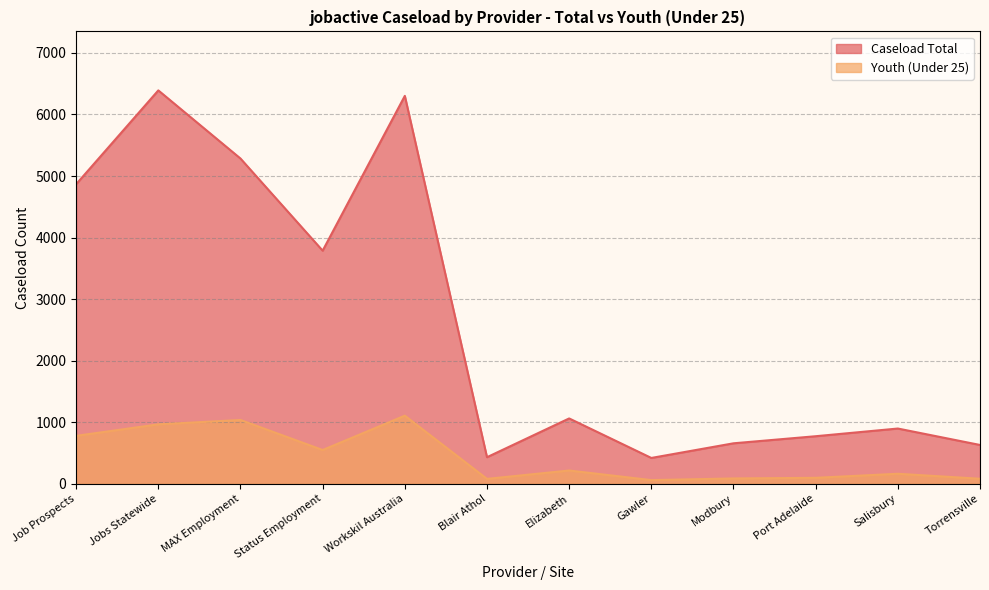

What is the label of the 9th point from the left?

Modbury